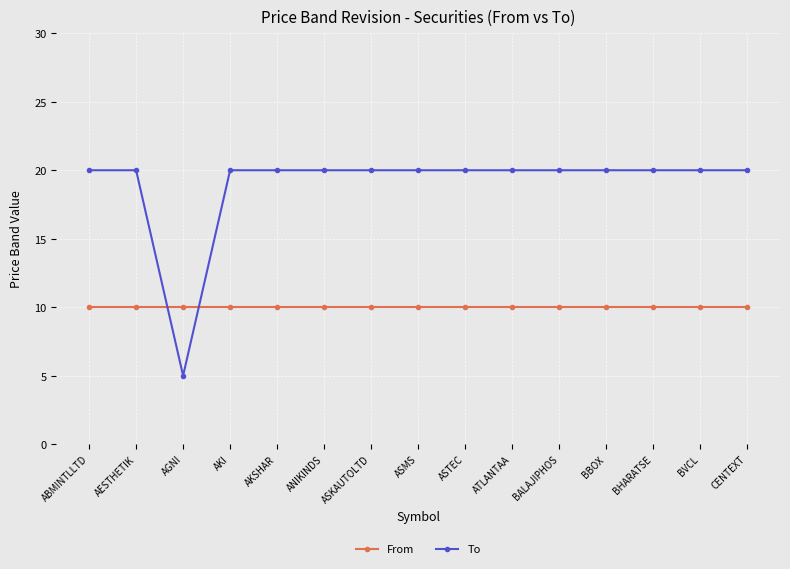

True or false: From and To intersect in this chart.

True